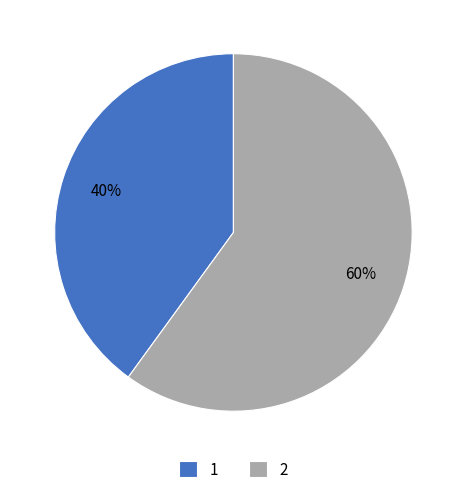

Approximately how many times larger is the value at 1 compared to 2?

0.7